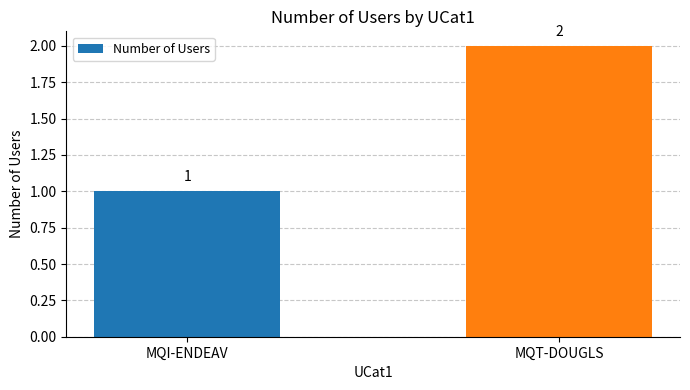

What is the change in value from MQI-ENDEAV to MQT-DOUGLS?

+1